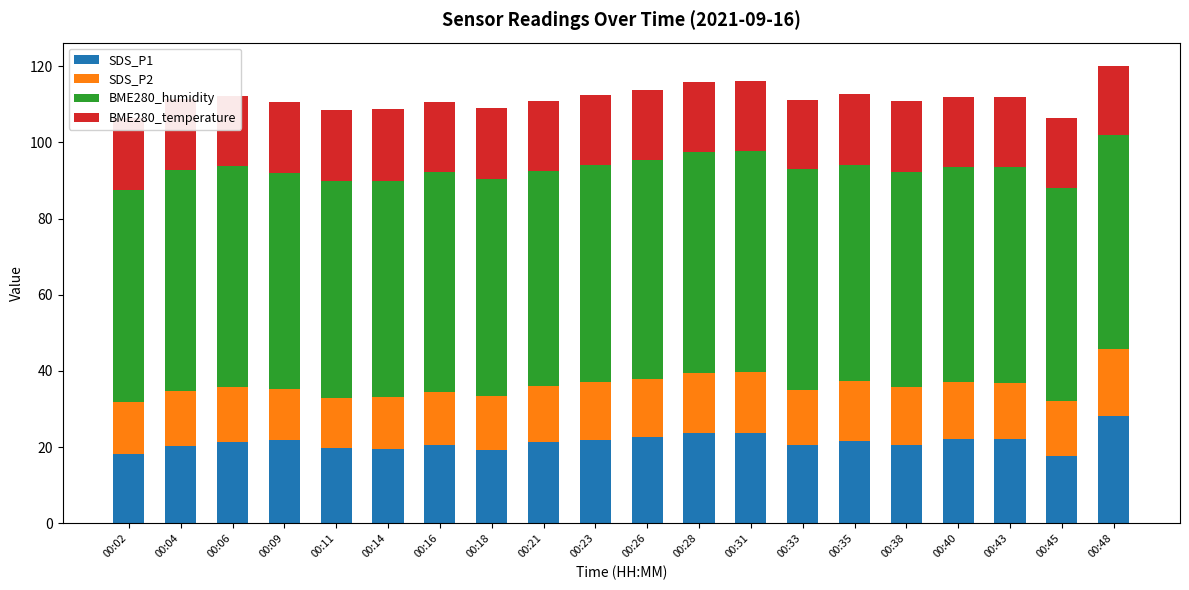

What is the sum of all SDS_P1 values?

426.9